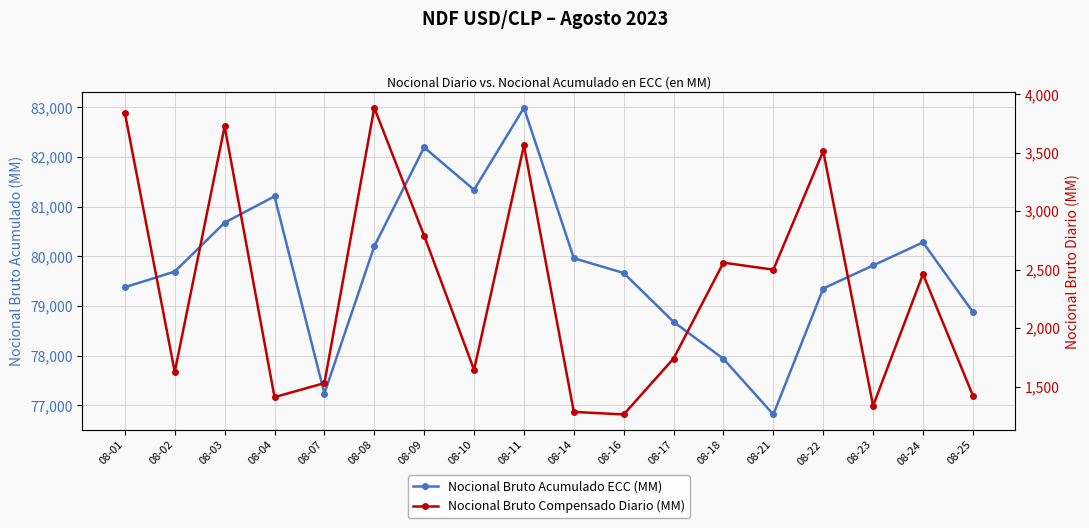

List the labels in order of Nocional Bruto Compensado Diario (MM) value, smallest first.

08-16, 08-14, 08-23, 08-04, 08-25, 08-07, 08-02, 08-10, 08-17, 08-24, 08-21, 08-18, 08-09, 08-22, 08-11, 08-03, 08-01, 08-08